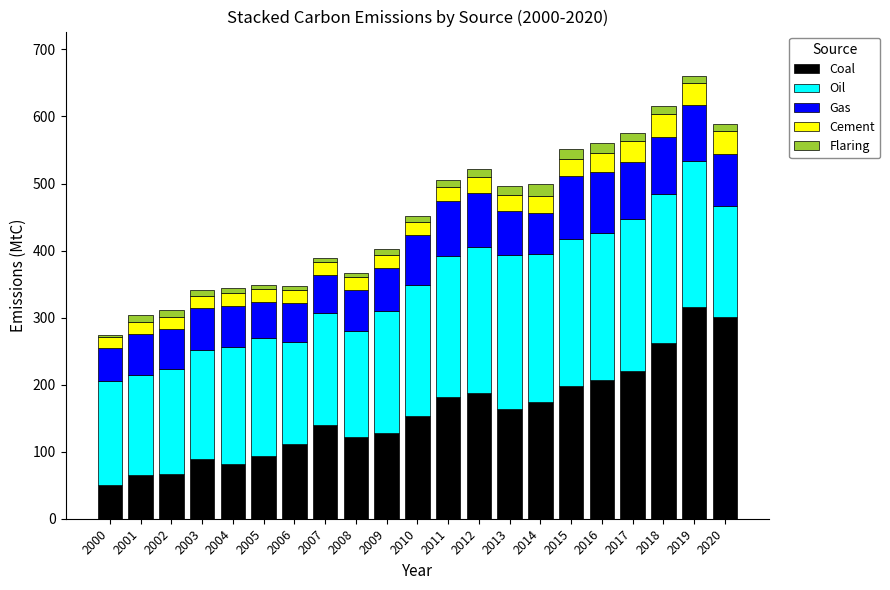

What is the highest value of the Coal series?

315.4